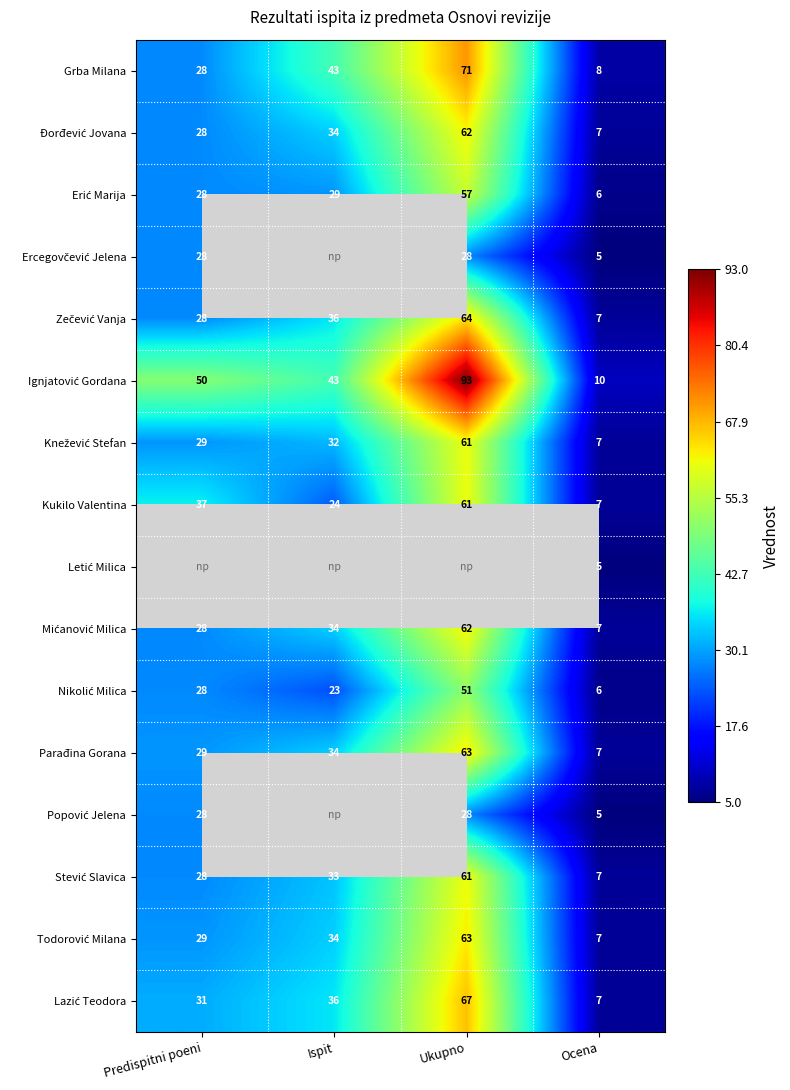

How many values in the Grba Milana series are below 43?

2